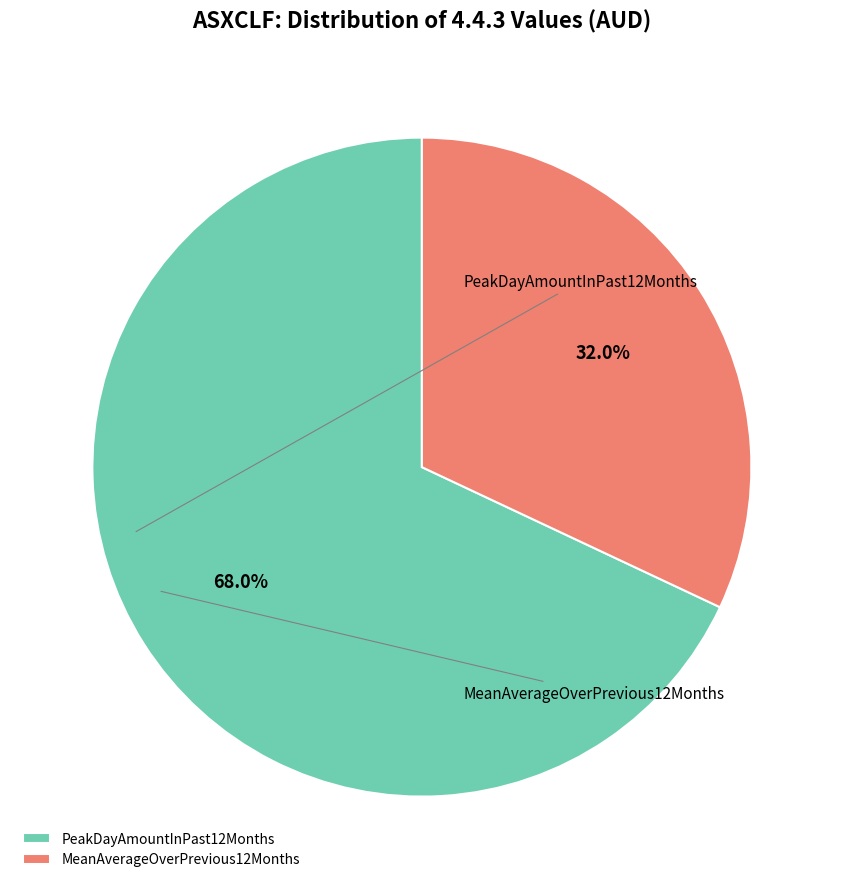

Which category has the biggest portion of the pie?

PeakDayAmountInPast12Months